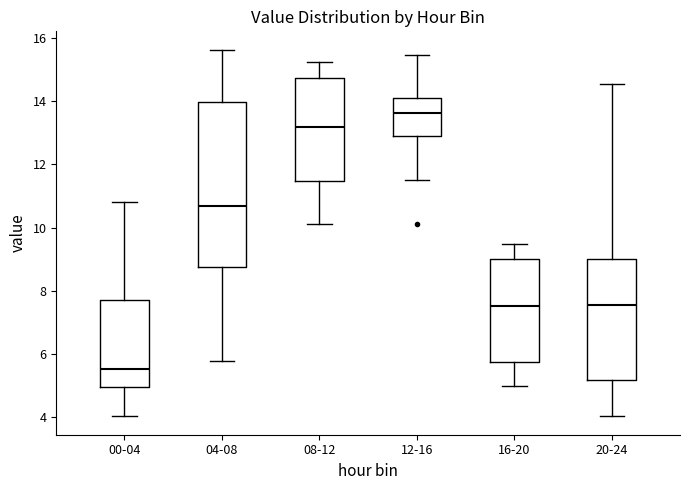

Which box has the highest median line?

12-16